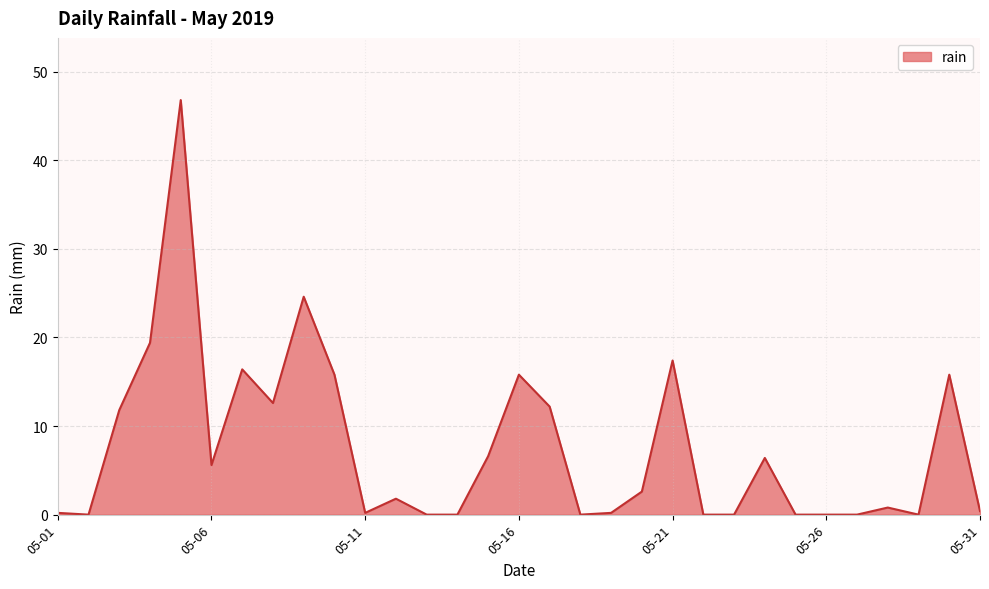

At which label is the value closest to 23?

2019-05-09